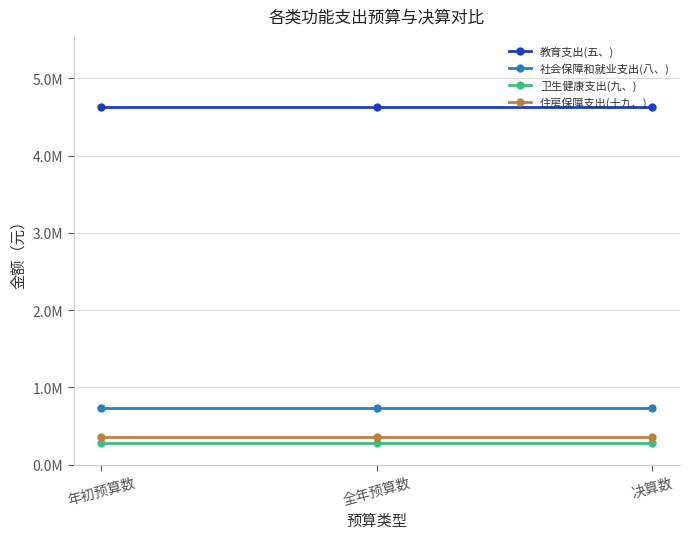

Reading left to right, what are all the values shown in this chart?

教育支出(五、): 4623577.5	4623577.5	4623577.5
社会保障和就业支出(八、): 736765.6	736765.6	736765.6
卫生健康支出(九、): 279587.3	279587.3	279587.3
住房保障支出(十九、): 355438.0	355438.0	355438.0